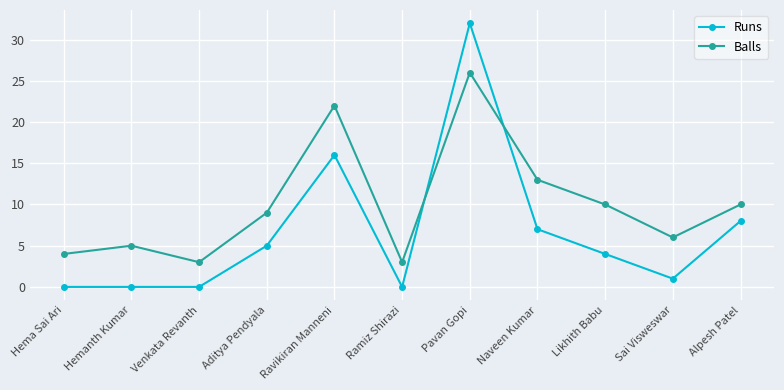

Reading left to right, what are all the values shown in this chart?

Runs: 0	0	0	5	16	0	32	7	4	1	8
Balls: 4	5	3	9	22	3	26	13	10	6	10